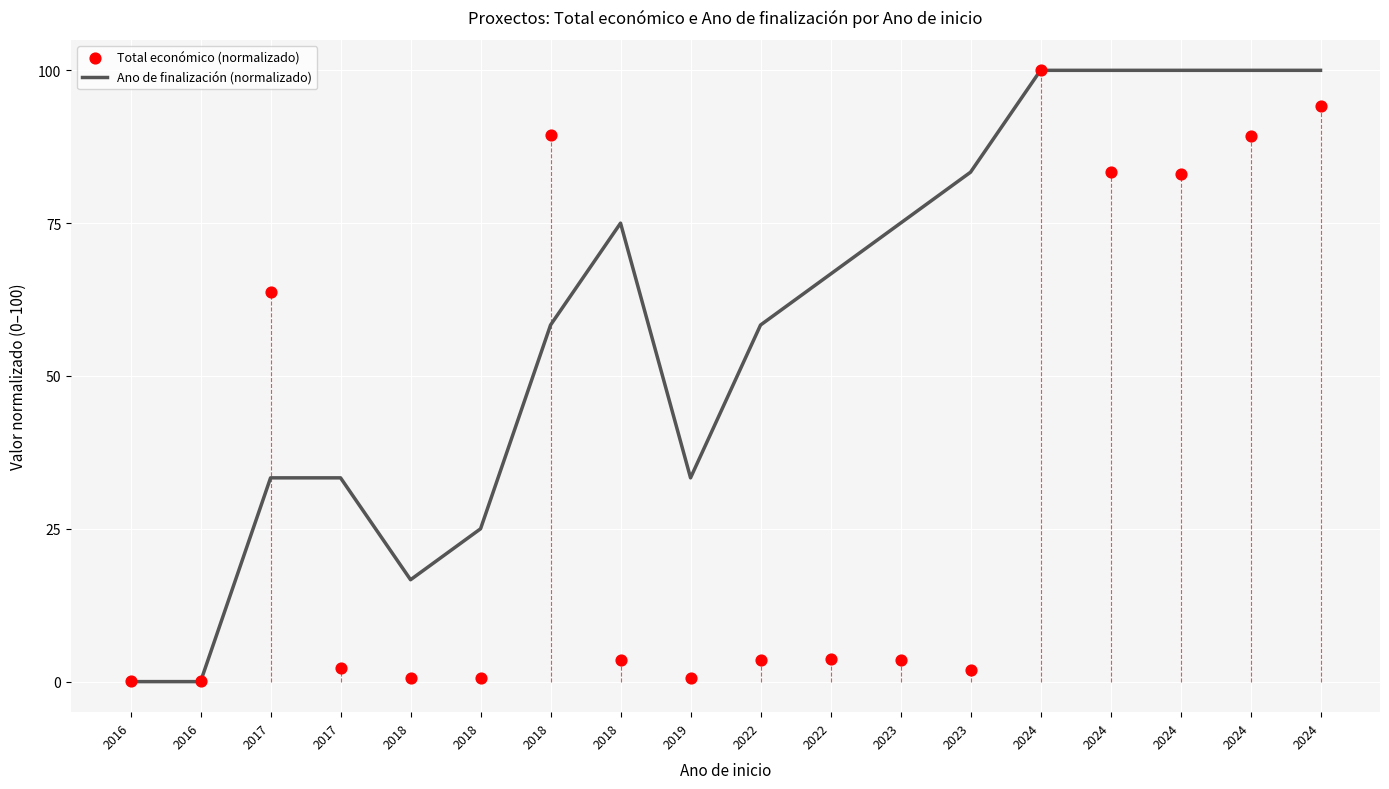

At how many categories does at least one series exceed 91?

5